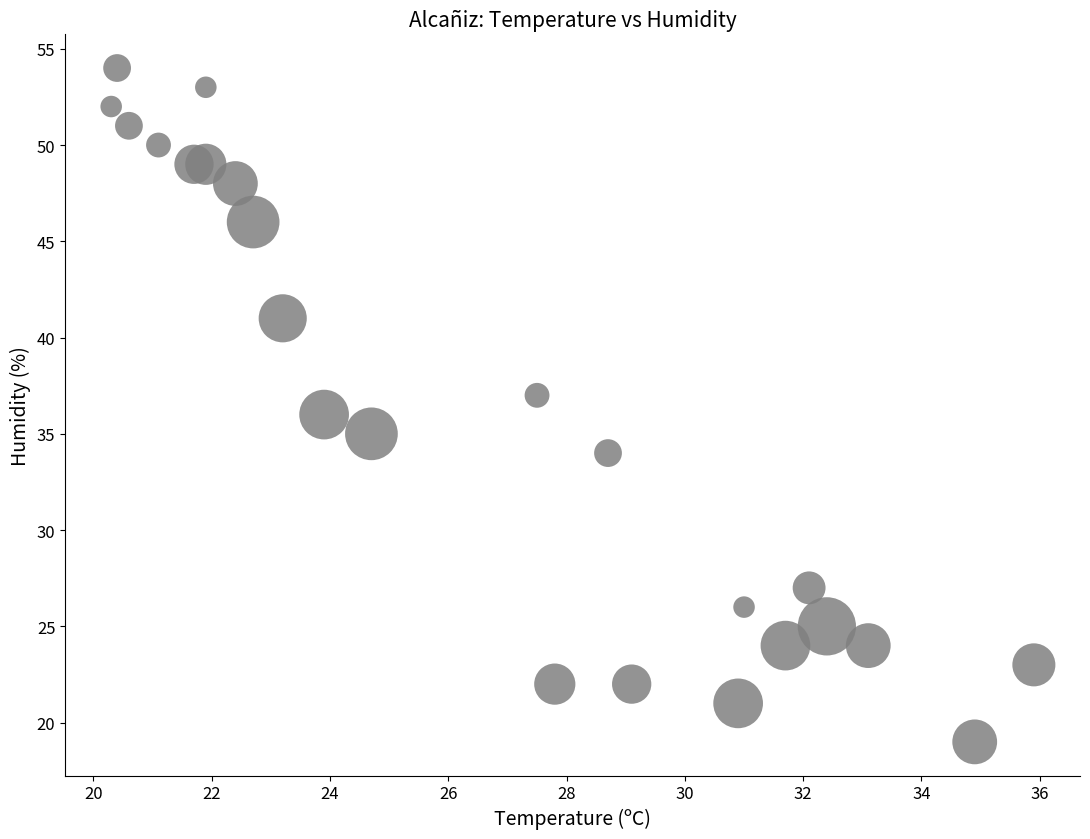

What is the range of Y values (max minus min)?

35